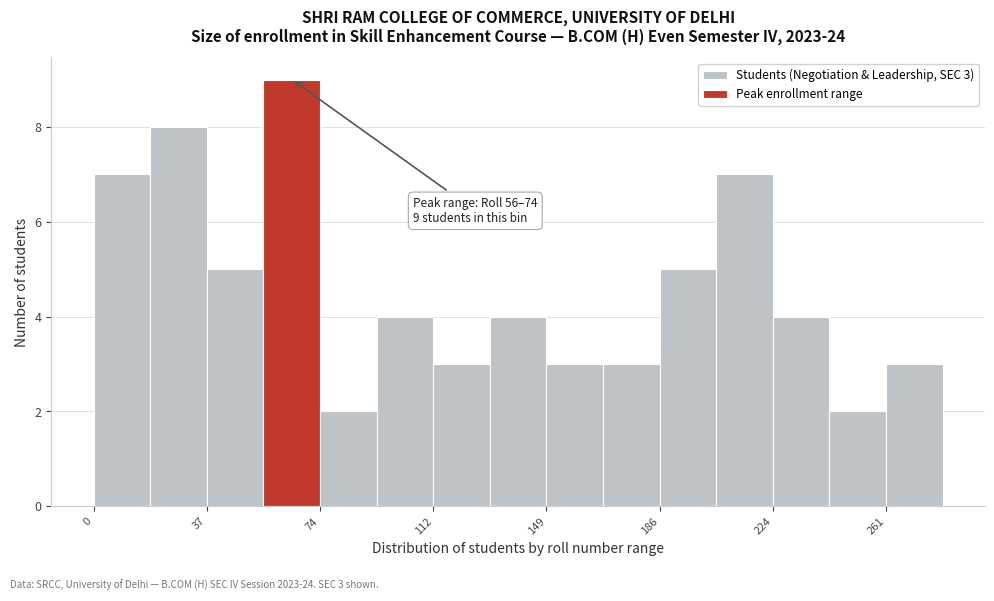

Around what value on the x-axis is the tallest bar? Give the approximate position of its centre, as read against the axis.

65